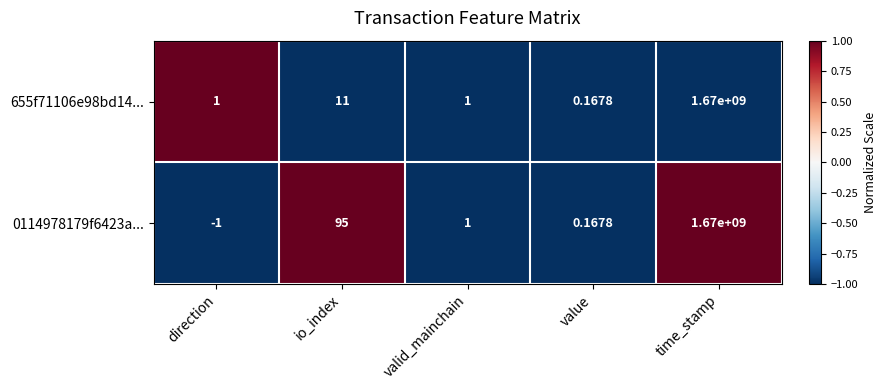

Is the value of 0114978179f6423a... at io_index greater than the value of 655f71106e98bd14... at io_index?

Yes